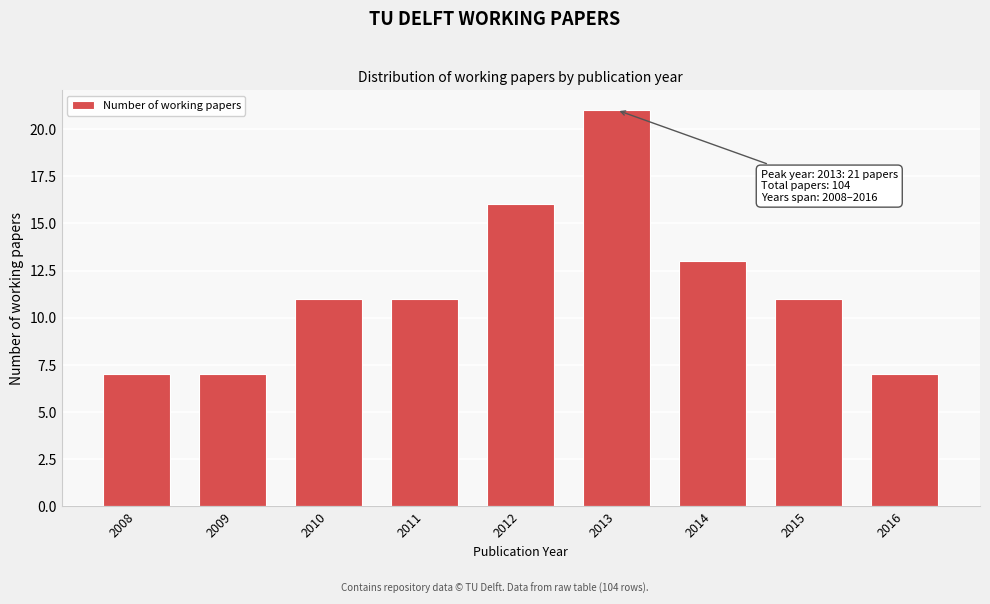

Reading left to right, list all the values displayed in this chart.

7	7	11	11	16	21	13	11	7